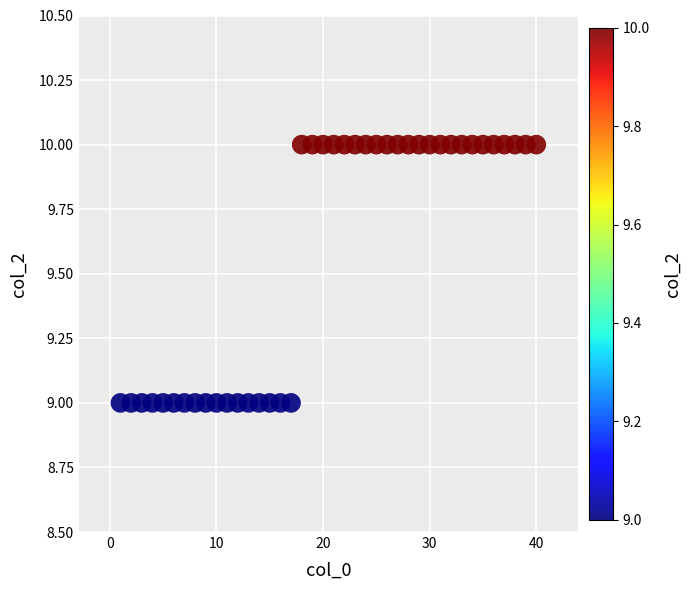

How many data points are displayed?

40